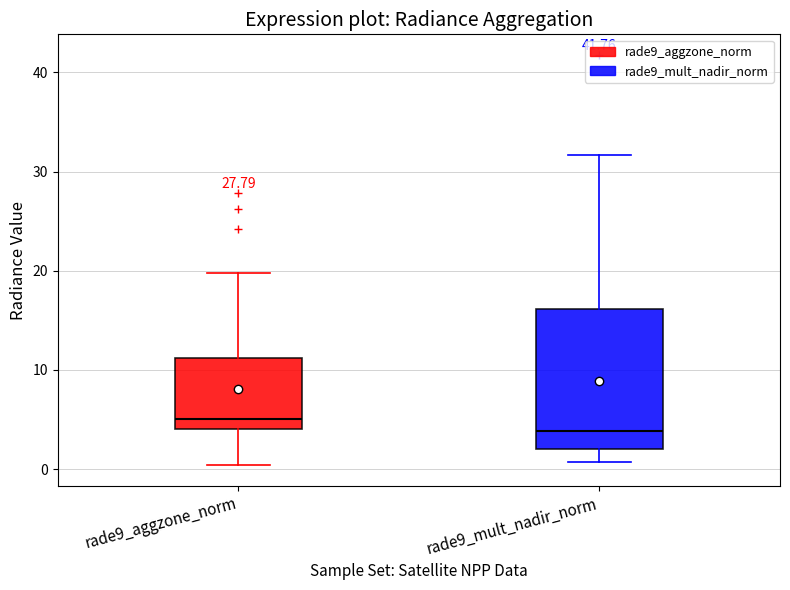

Which box's median line is the highest?

rade9_aggzone_norm